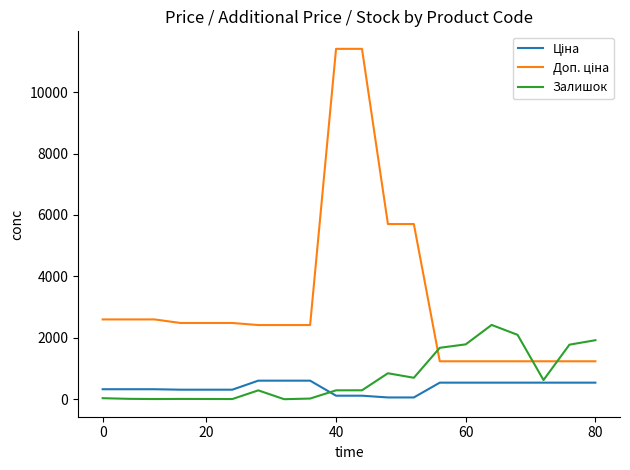

What is the maximum value shown in the chart?

11410.0